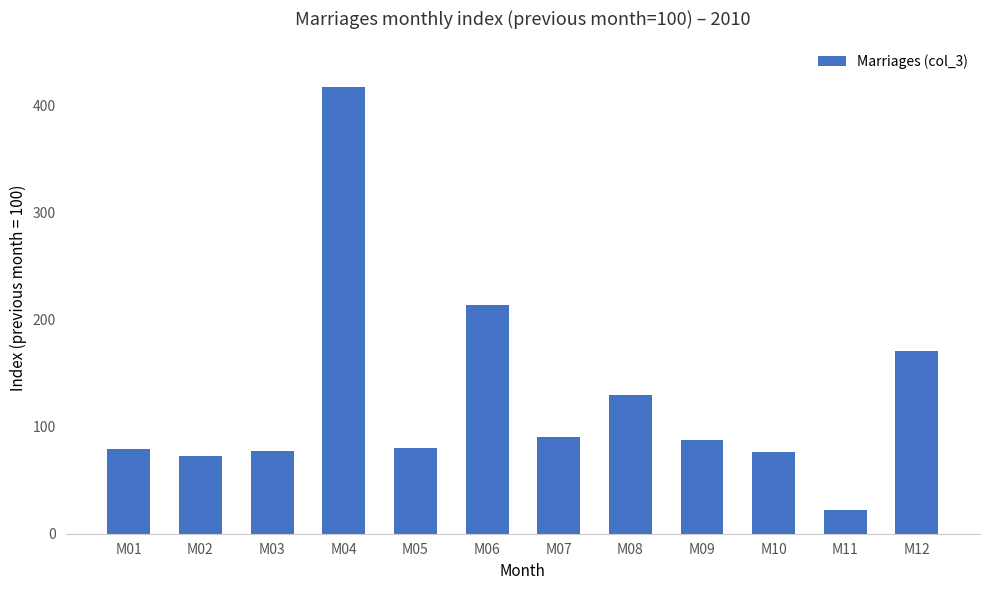

What is the value of the 5th bar from the left?

80.1